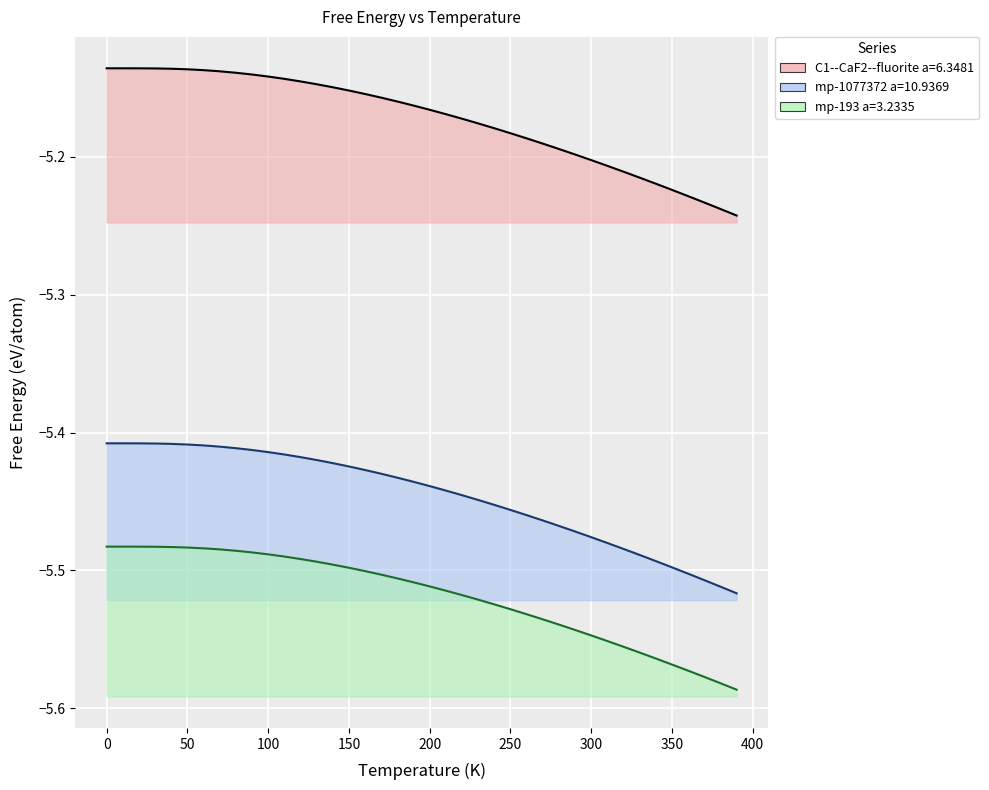

The C1--CaF2--fluorite a=6.3481 series shows -8.8 at 0. True or false?

False